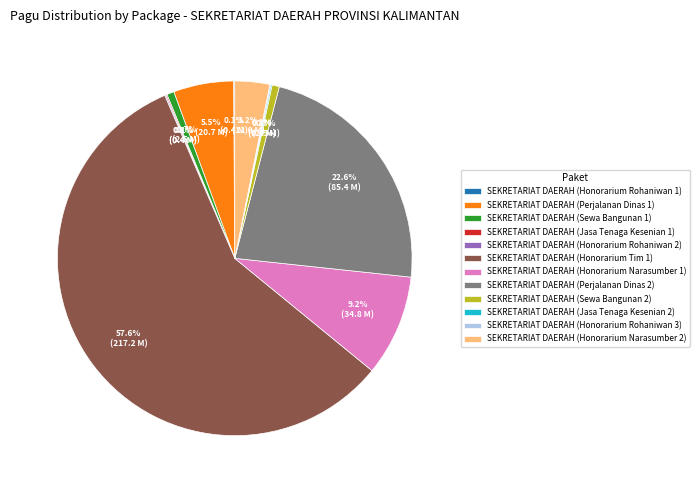

What is the largest slice in the pie chart?

SEKRETARIAT DAERAH (Honorarium Tim 1)